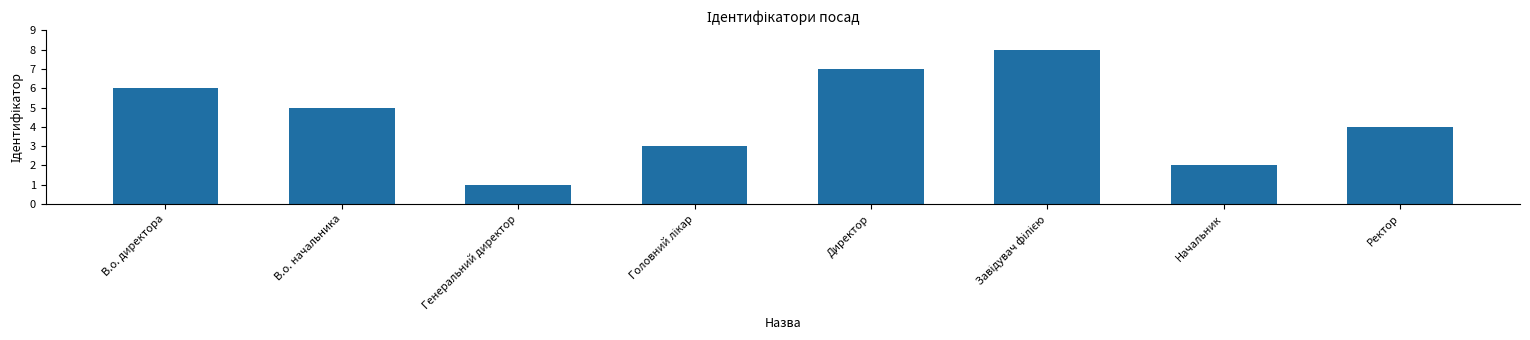

What is the difference between the values at Начальник and Ректор?

2